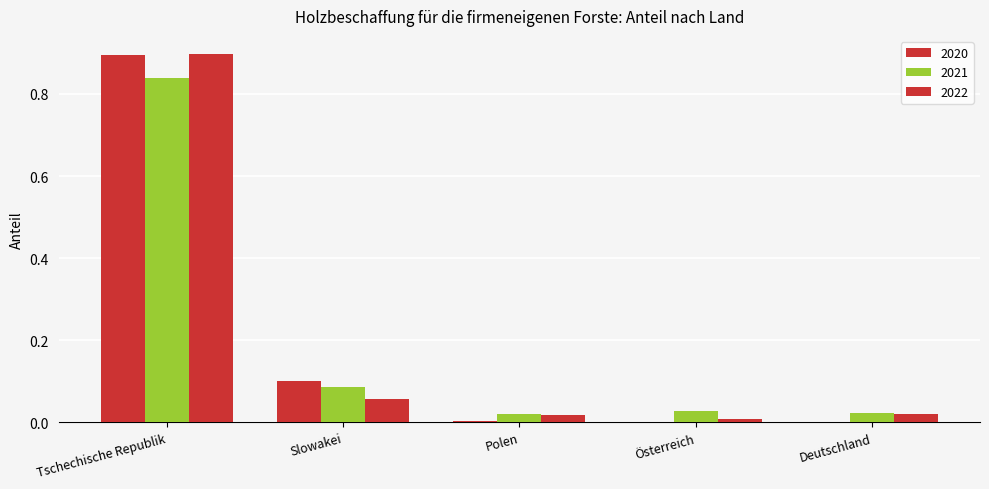

Rank the series by their maximum value, from lowest to highest.

2021, 2020, 2022